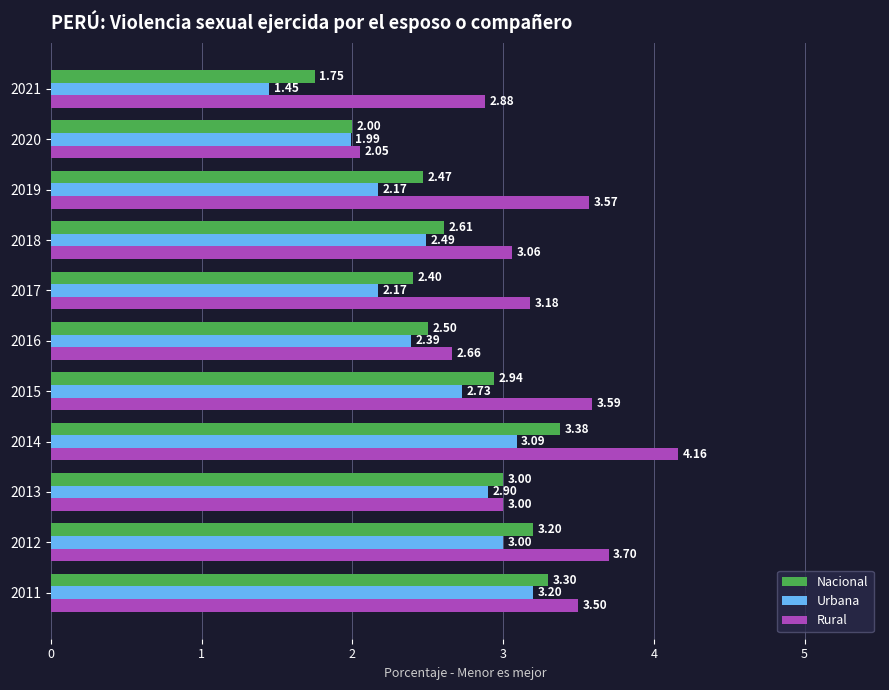

At which category is the sum across all series the highest?

2014